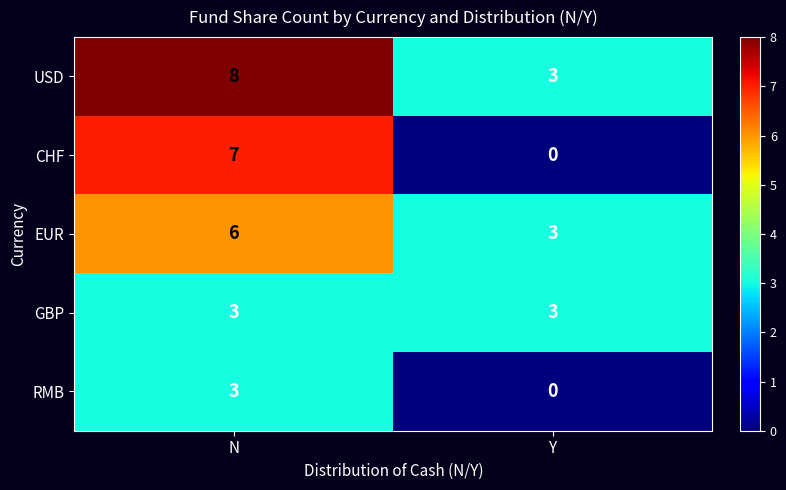

What is the average value of the CHF series?

4